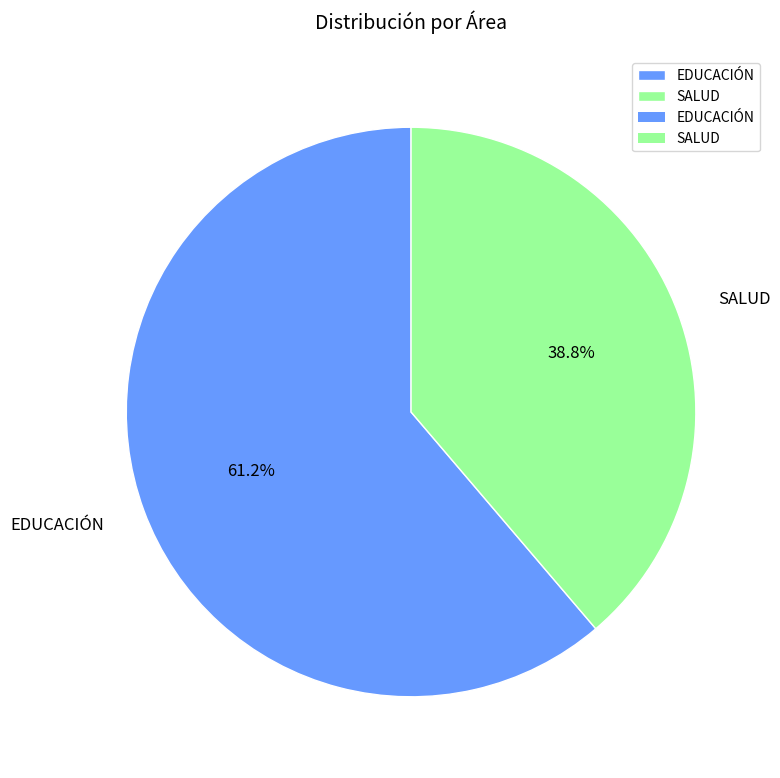

What percentage is the SALUD slice, to the nearest percent?

39%